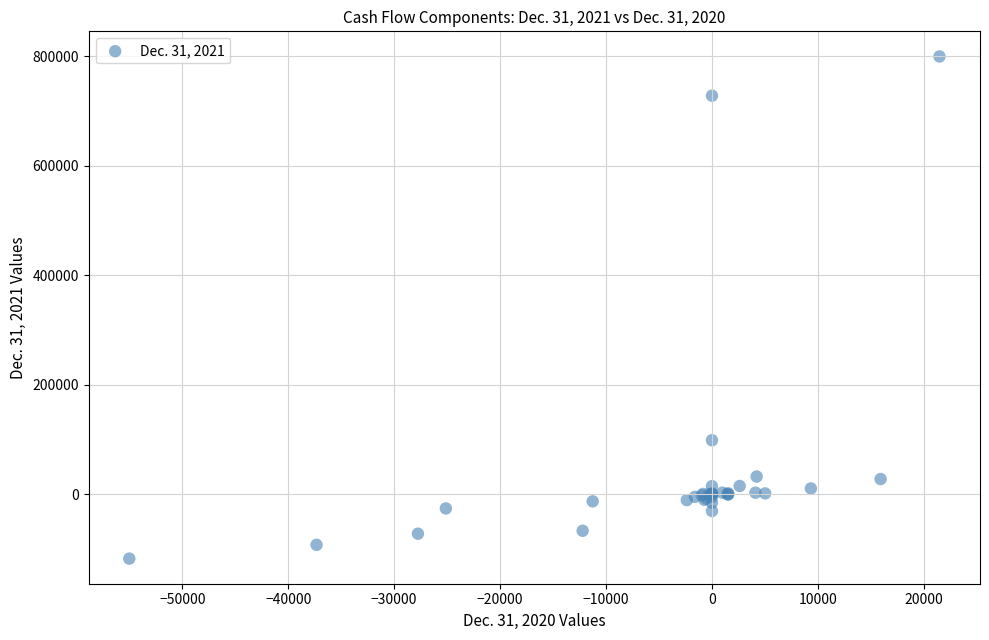

What Y value in the scatter plot is closest to 341309?

98895